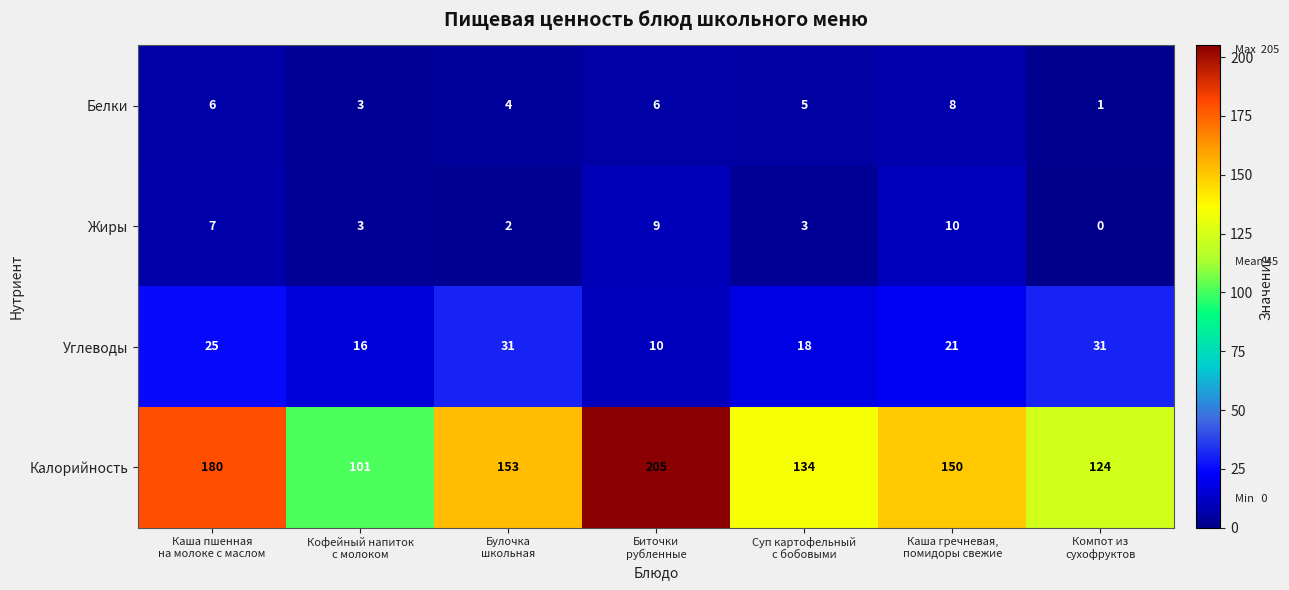

How many Жиры values are between 2 and 9?

5